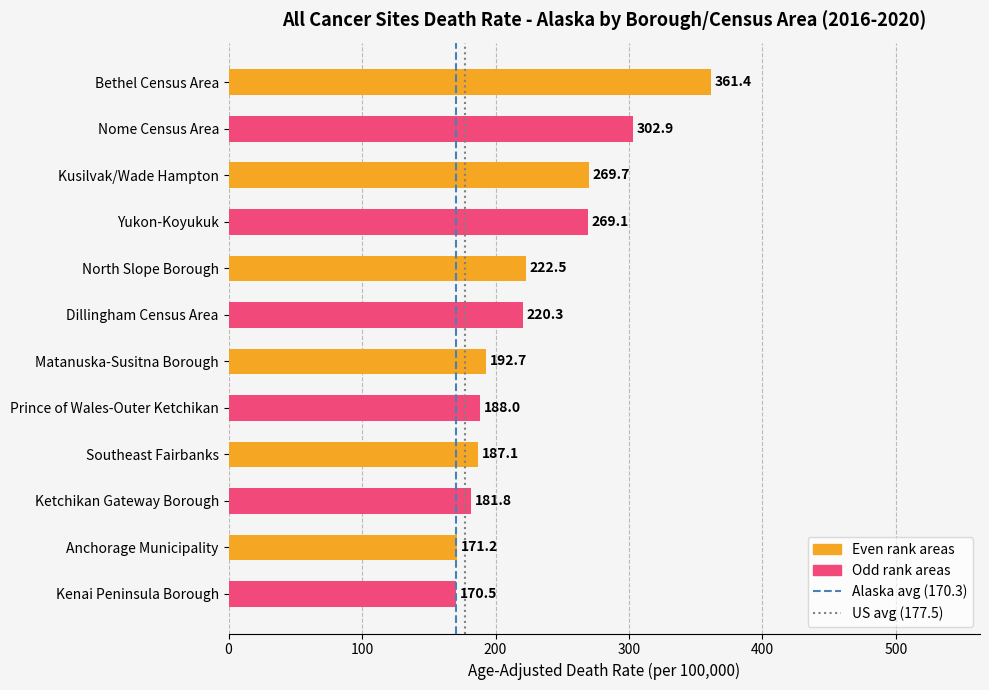

What is the difference between the maximum and second lowest values?

190.2